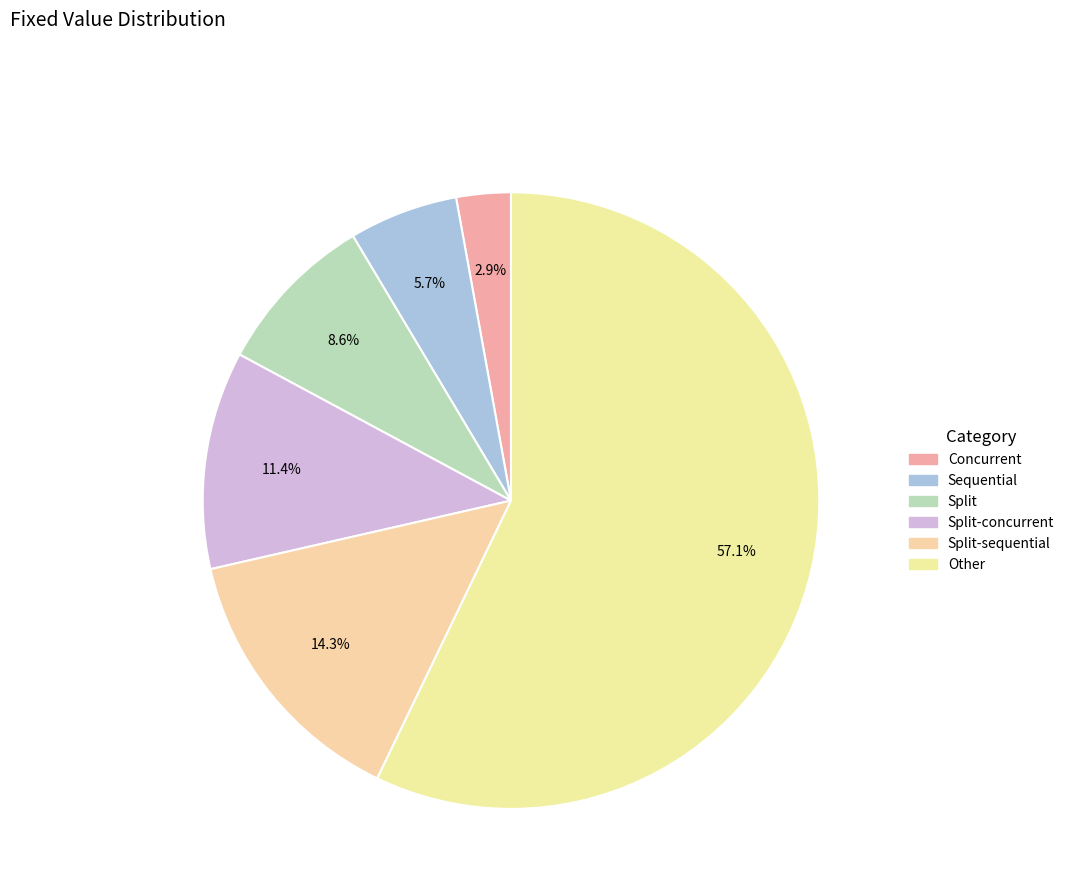

What is the smallest slice in the pie chart?

Concurrent